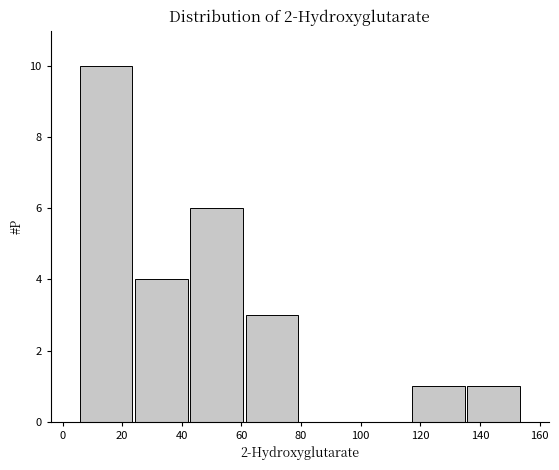

Over which range of the x-axis is the bar tallest?

6 to 24